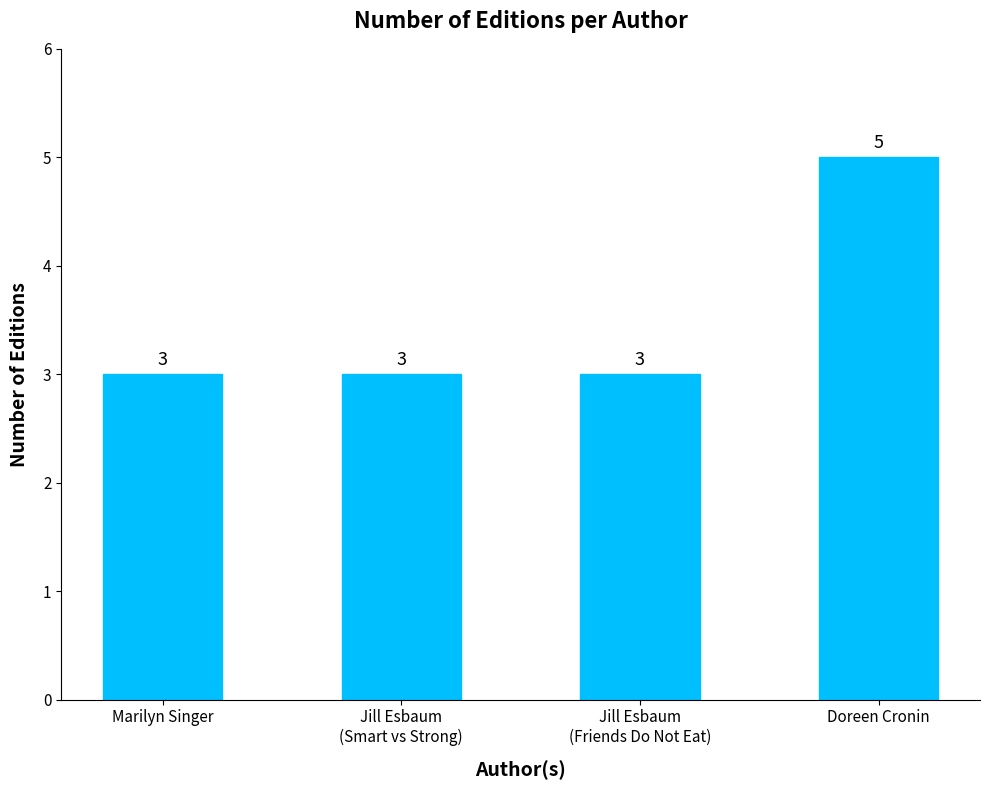

What is the value of the 2nd bar from the left?

3